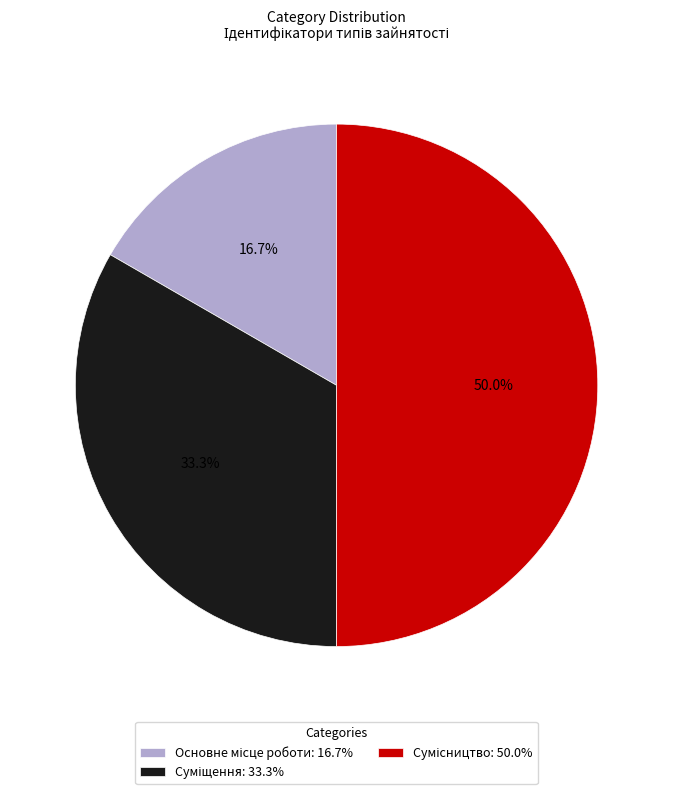

To the nearest percent, what is the average slice percentage?

33%